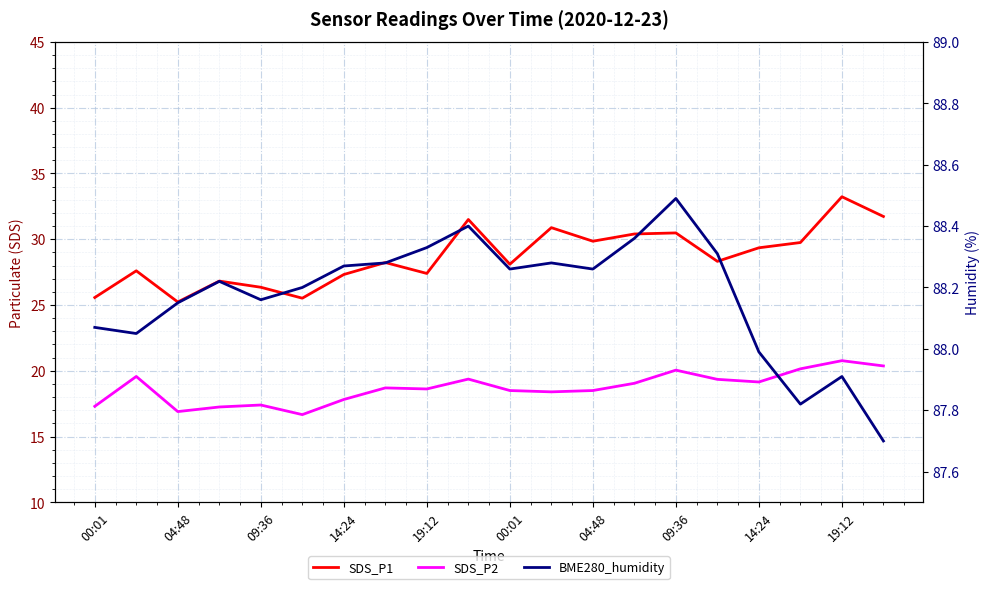

At which category is the sum across all series the highest?

19:12